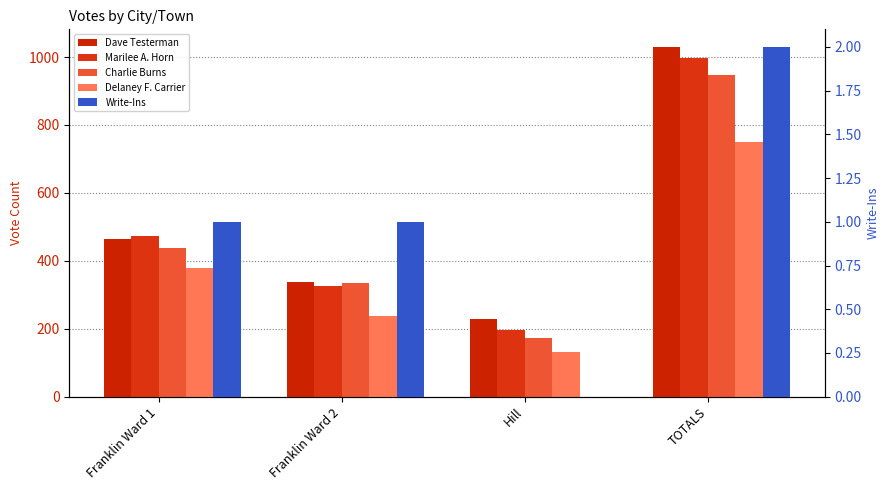

At which label does Charlie Burns reach its peak?

TOTALS